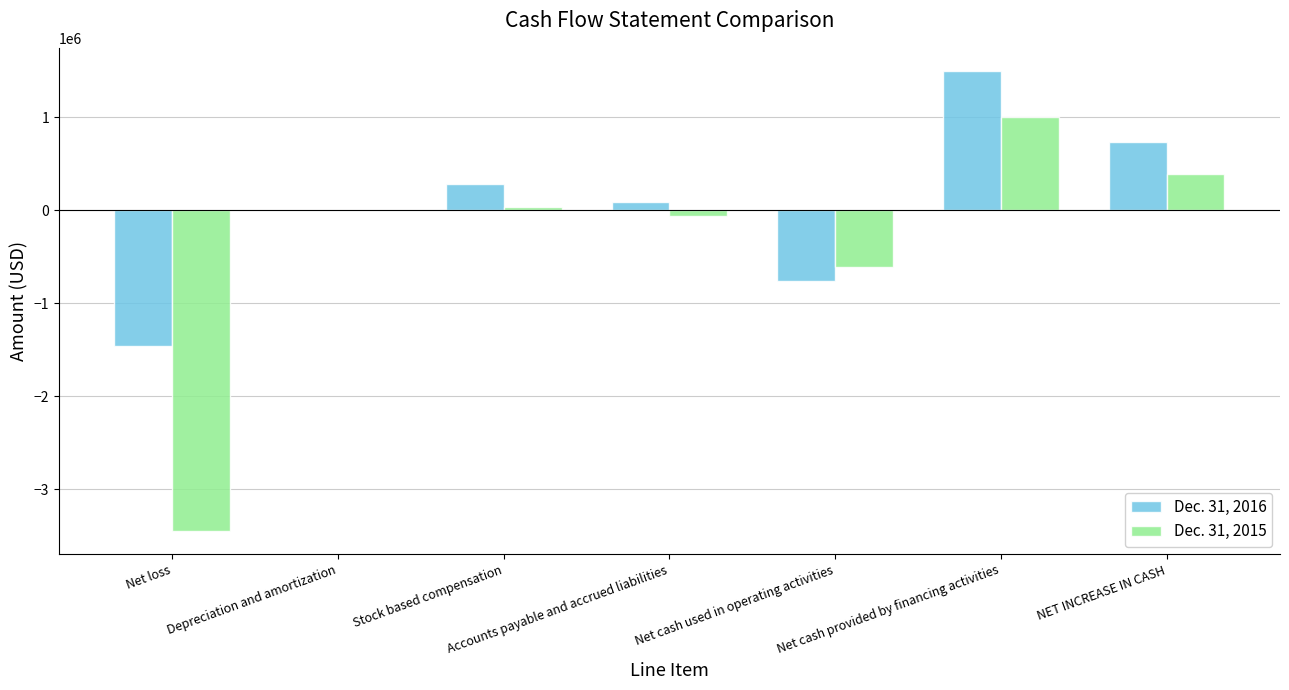

Which series has the largest range (max minus min)?

Dec. 31, 2015